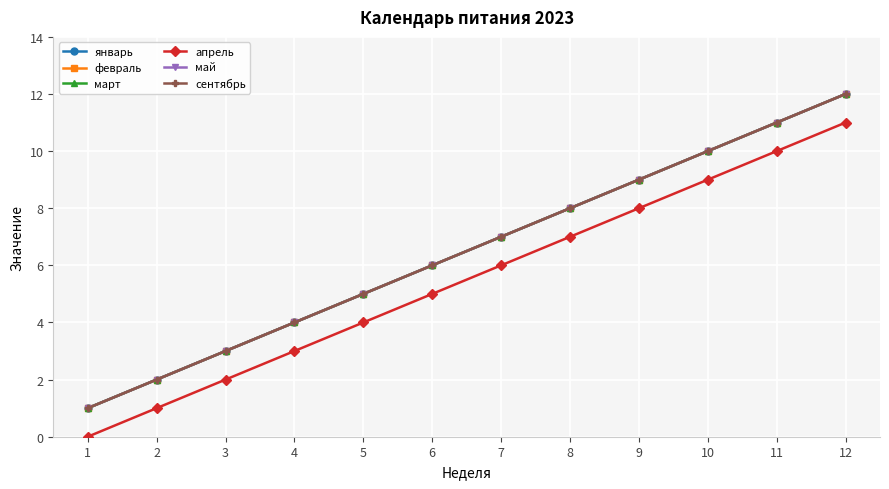

At how many categories does at least one series exceed 1?

11